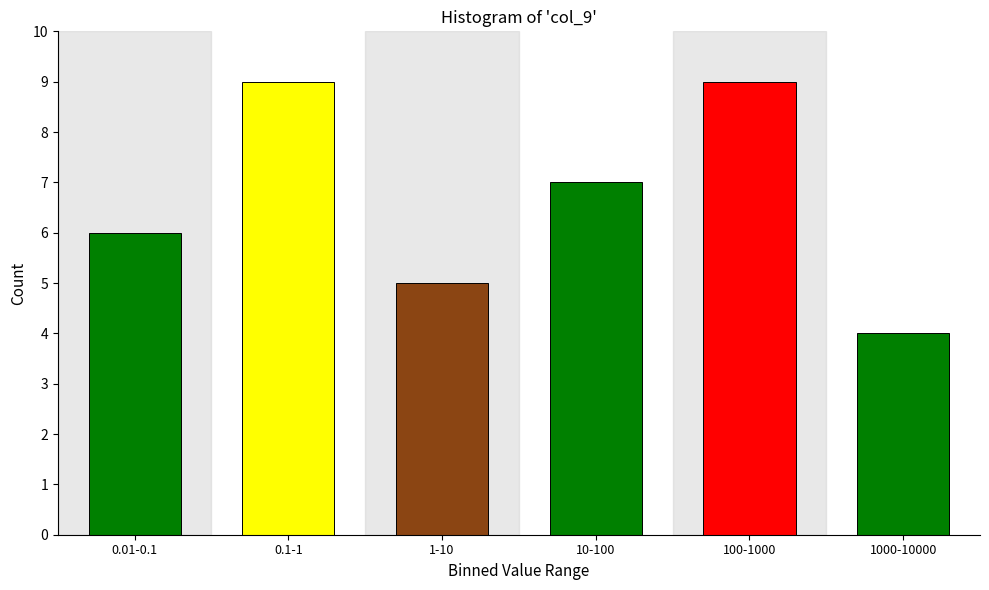

Reading left to right, list all the values displayed in this chart.

6	9	5	7	9	4